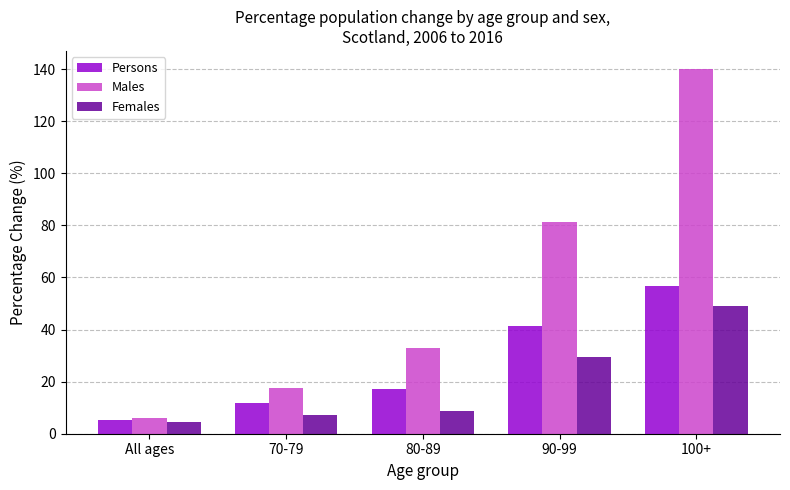

Is the value of Females at 70-79 greater than the value of Persons at 100+?

No